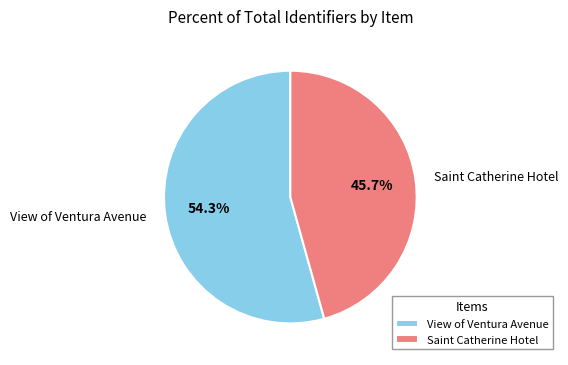

Is there a majority slice in this chart?

Yes